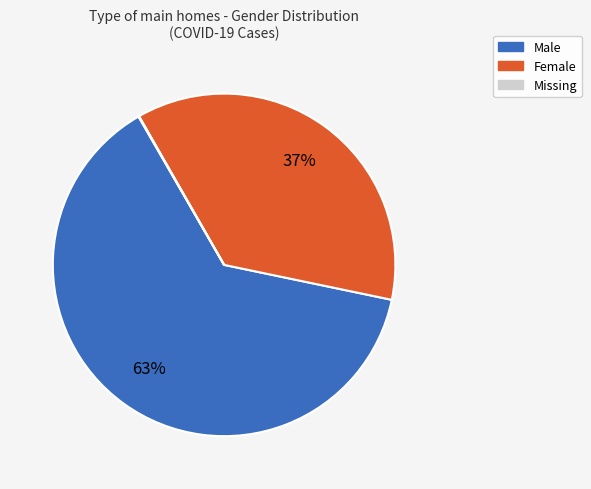

Is there a majority slice in this chart?

Yes